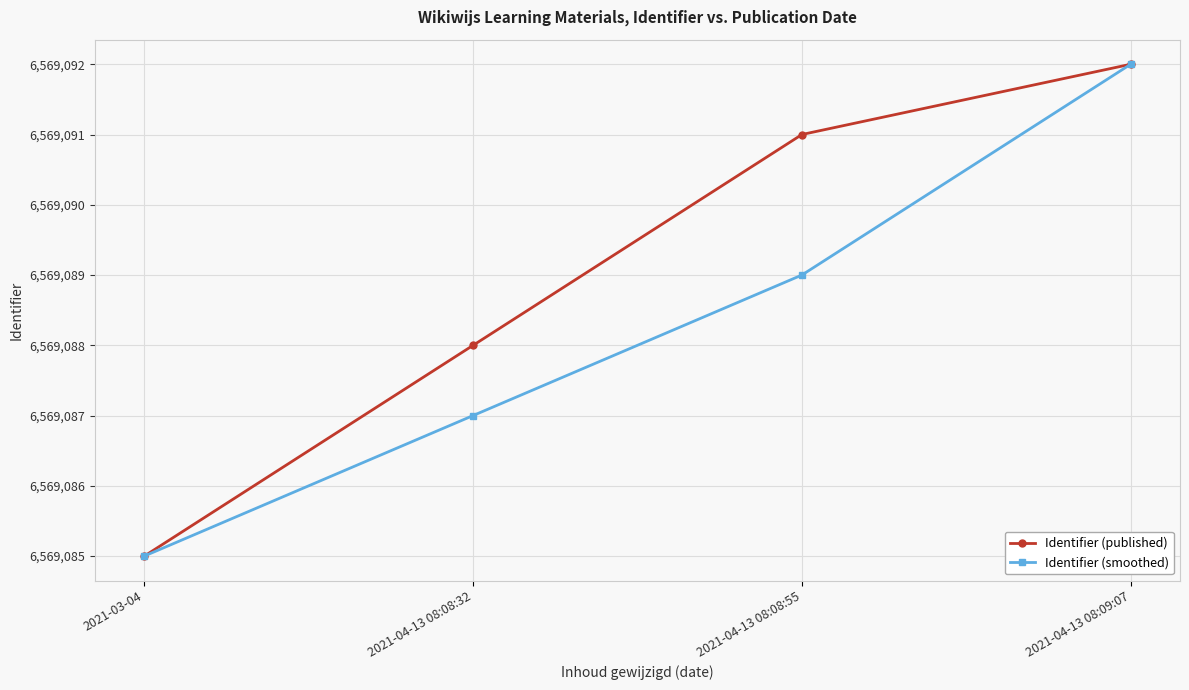

Which series changed the most between 2021-03-04 and 2021-04-13 08:08:32?

Identifier (published)